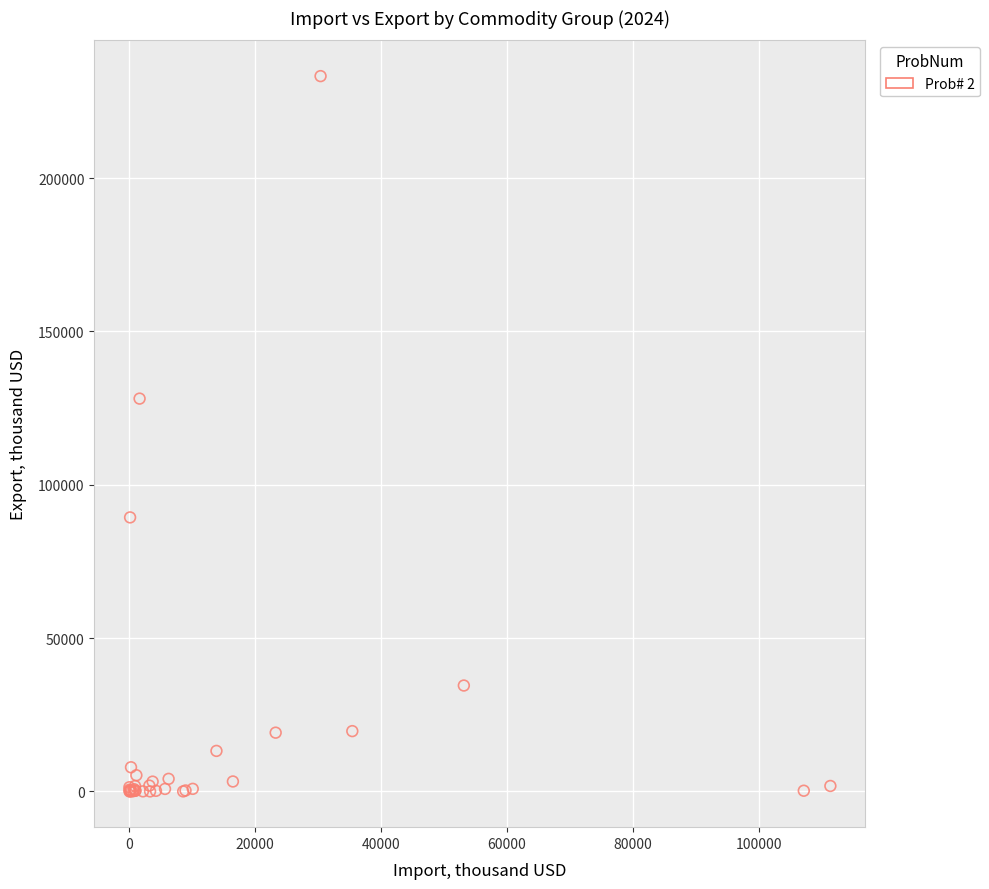

What Y value in the scatter plot is closest to 116618?

128080.4